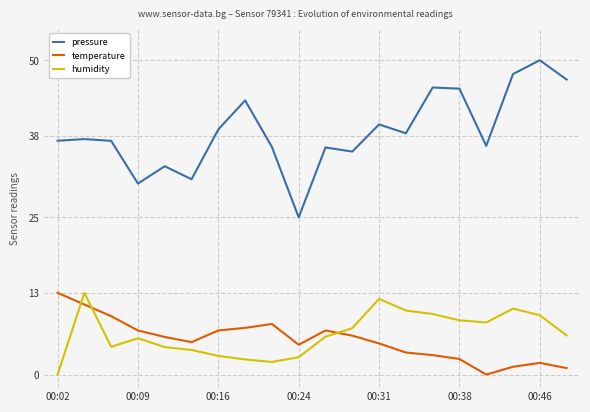

Which series has the widest spread of values?

pressure